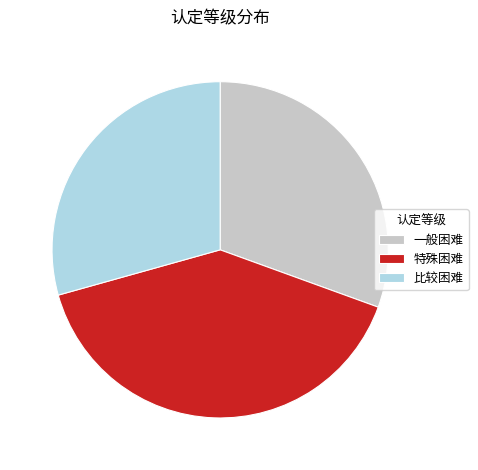

Rank the categories by value from lowest to highest.

比较困难, 一般困难, 特殊困难